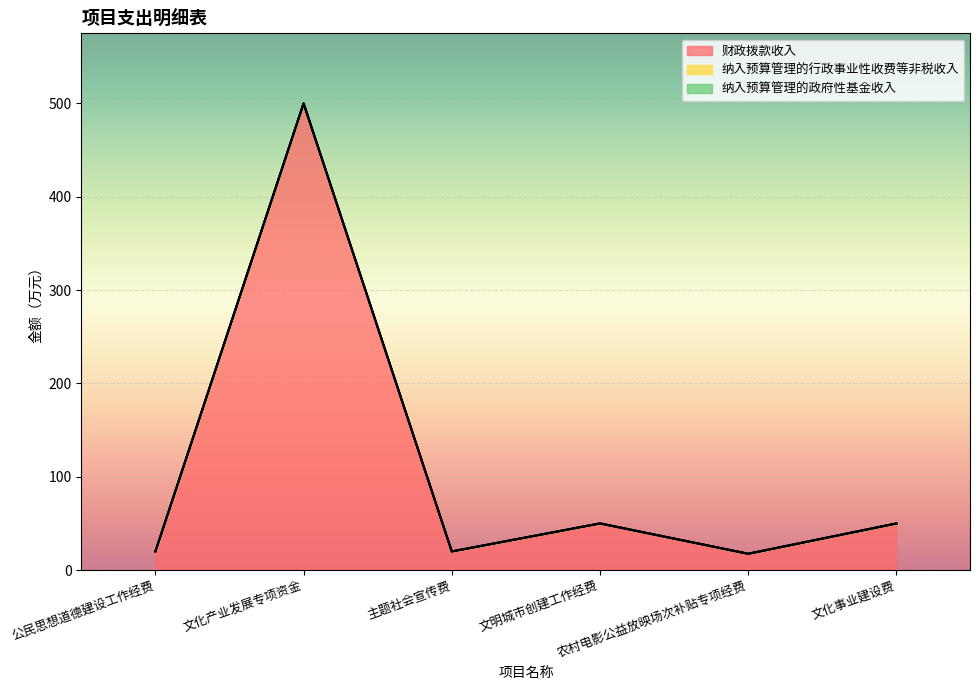

In 财政拨款收入, how many points are higher than both neighbors (excluding endpoints)?

2